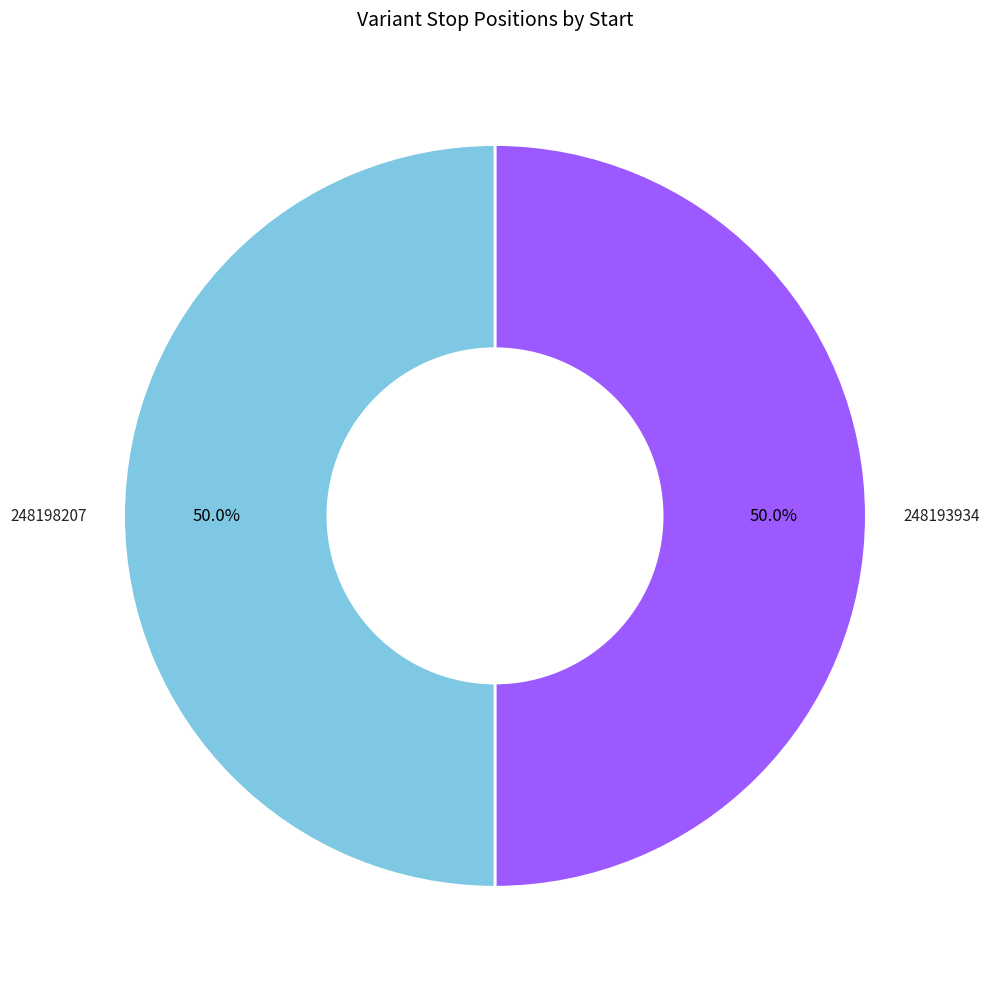

Combined, do 248198207 and 248193934 account for over 50%?

Yes